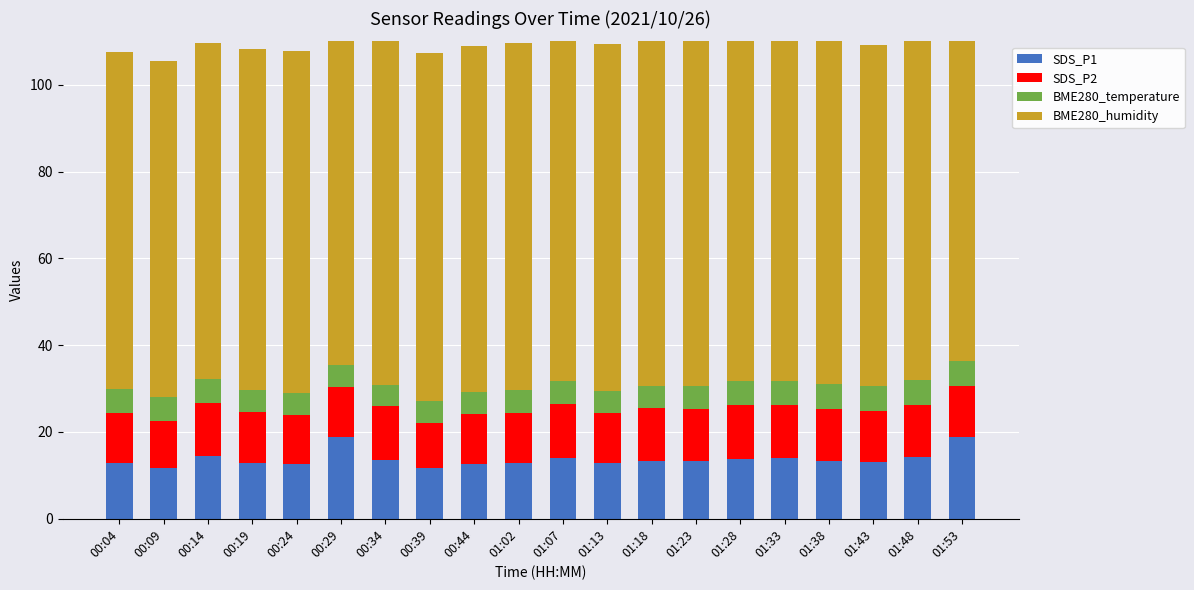

At 00:29, list the series in order from largest to smallest.

BME280_humidity, SDS_P1, SDS_P2, BME280_temperature